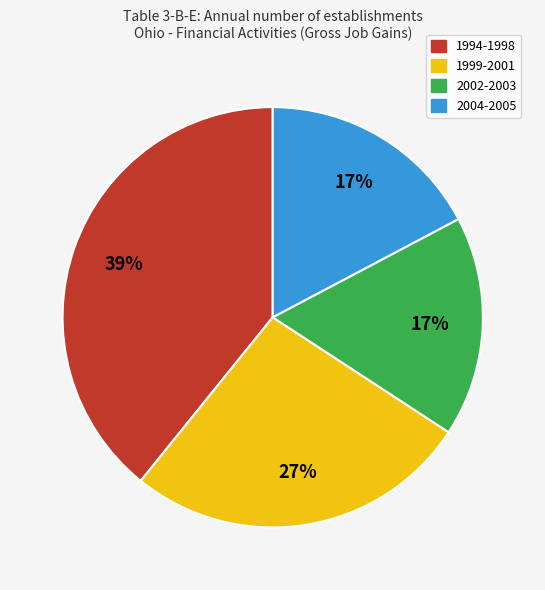

To the nearest percent, what is the average slice percentage?

25%